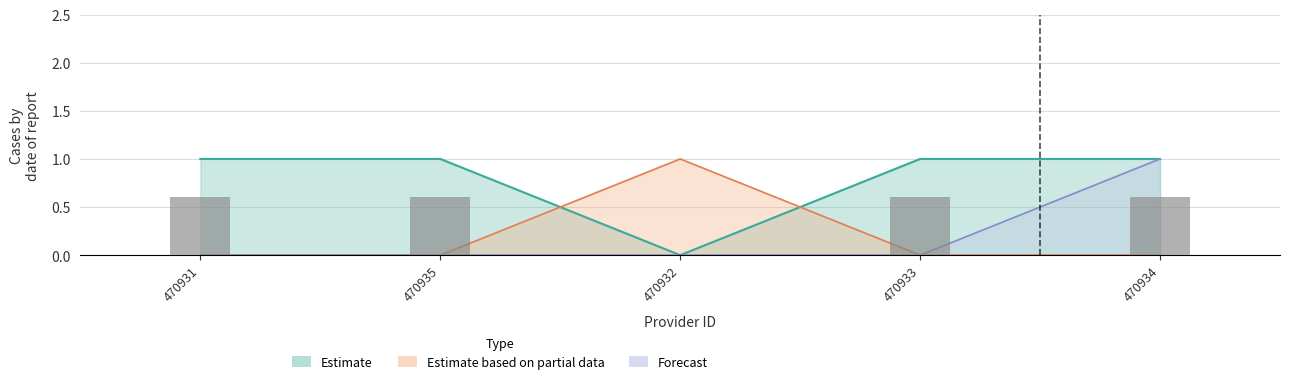

Rank the categories by value from lowest to highest.

470932, 470931, 470935, 470933, 470934